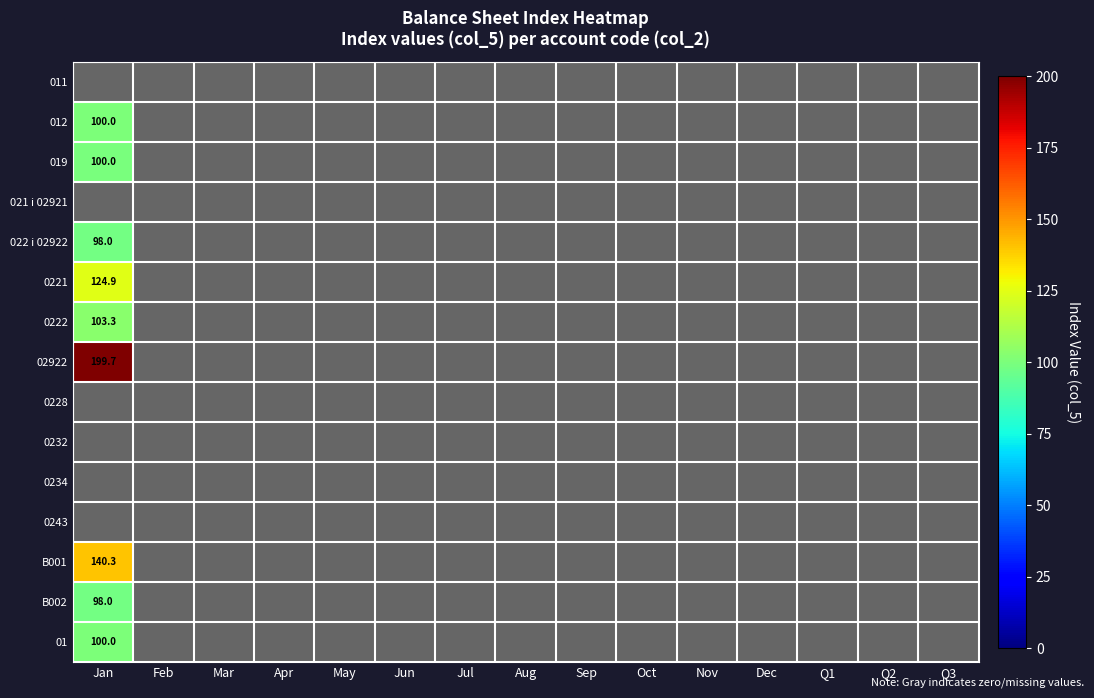

The value of B002 at Jan is 98.0. True or false?

True